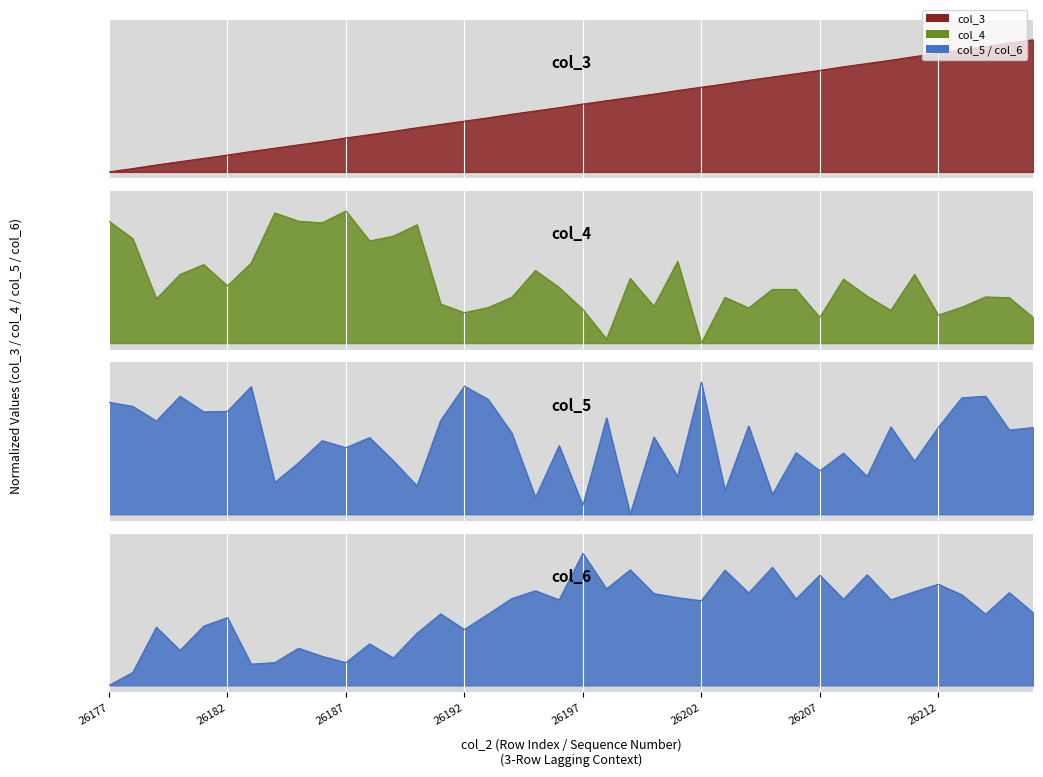

Where is col_4 nearest to the value 0?

26202